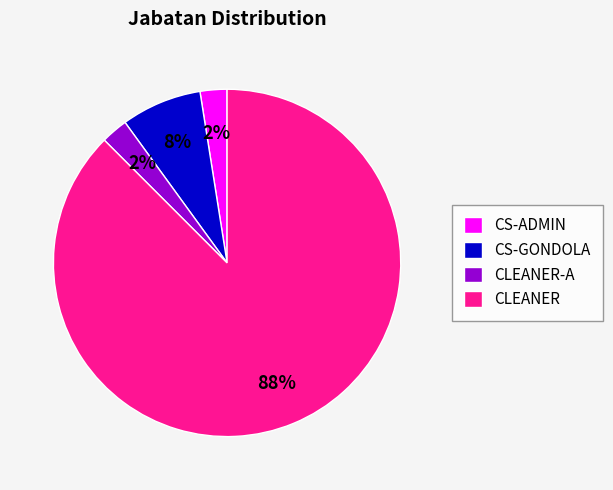

Combined, do CLEANER and CS-GONDOLA account for over 50%?

Yes